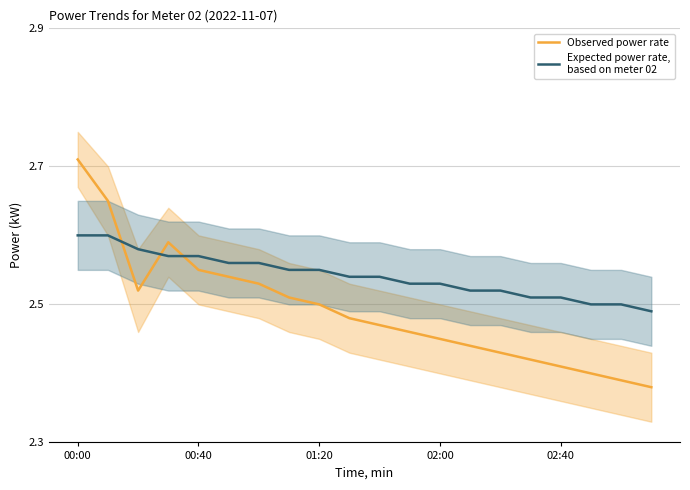

The value of Observed power rate at 00:40 is 4.7. True or false?

False